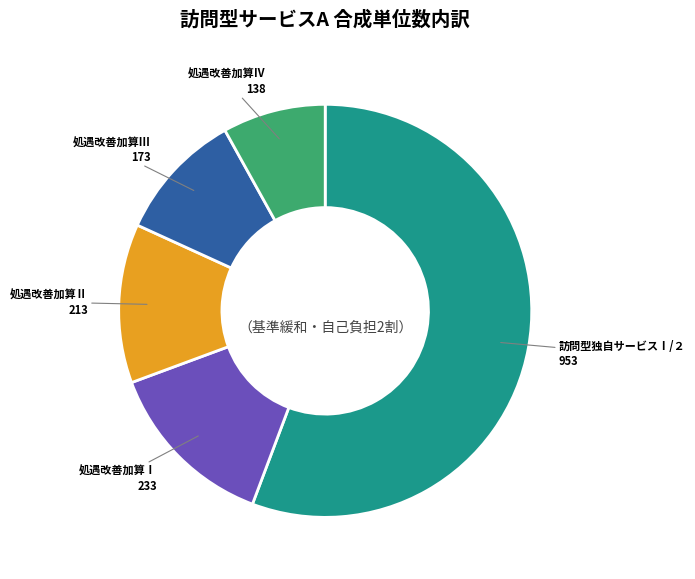

Is there any slice that represents more than half of the pie?

Yes